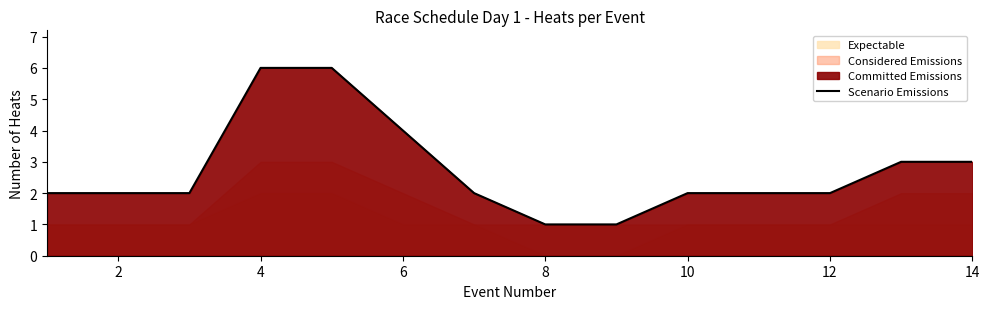

What is the difference between the maximum and minimum values?

5